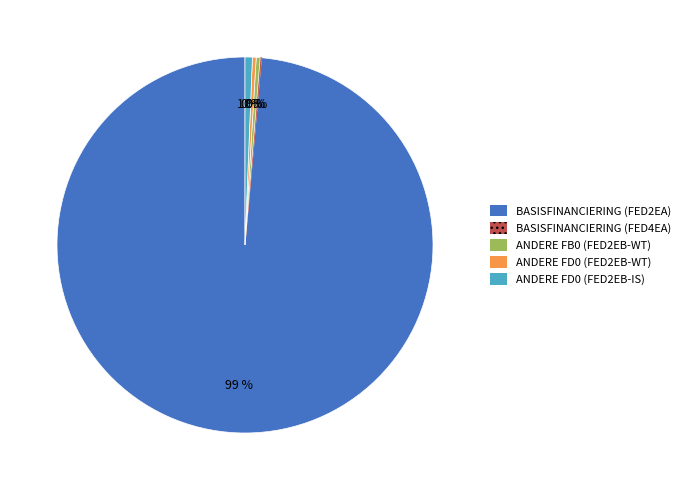

Which slice is the largest?

BASISFINANCIERING (FED2EA)